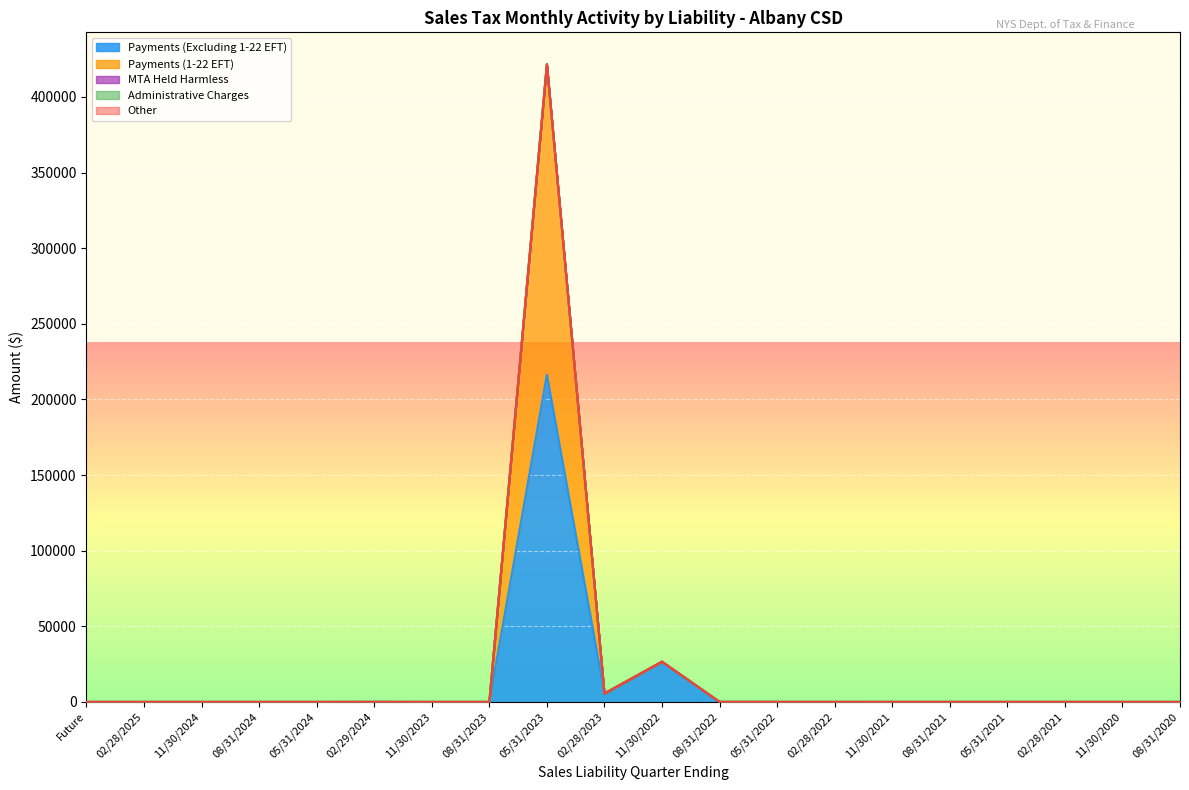

Between 11/30/2023 and 02/28/2021, which is larger?

02/28/2021